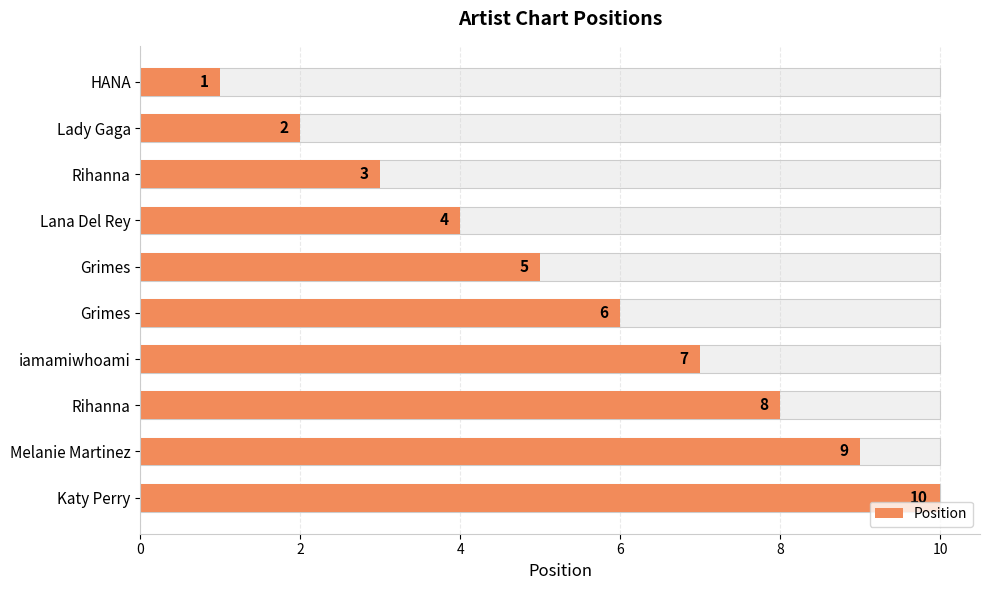

How many data points are above 6?

4